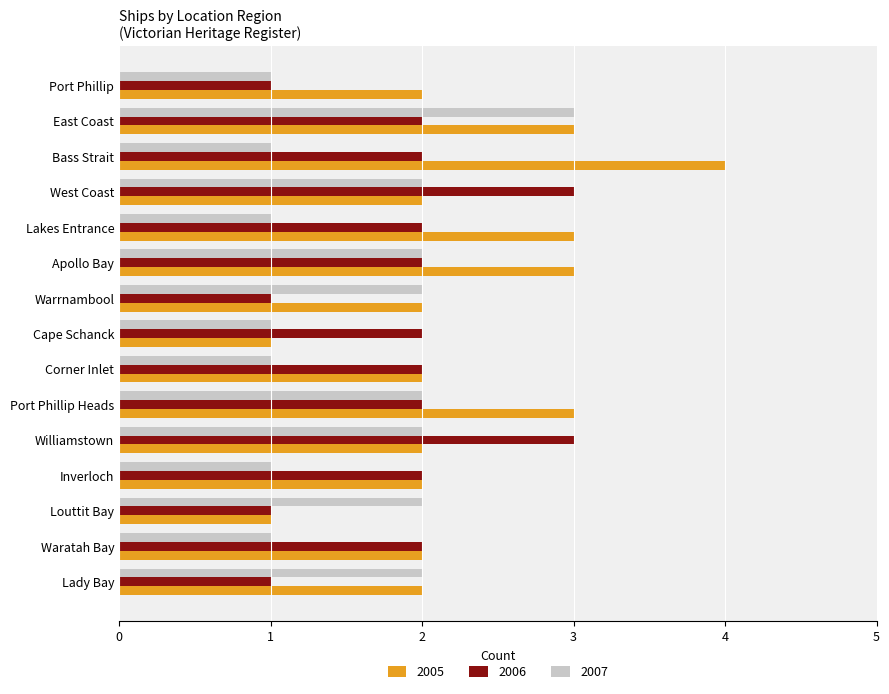

The 2007 series shows 3 at Williamstown. True or false?

False